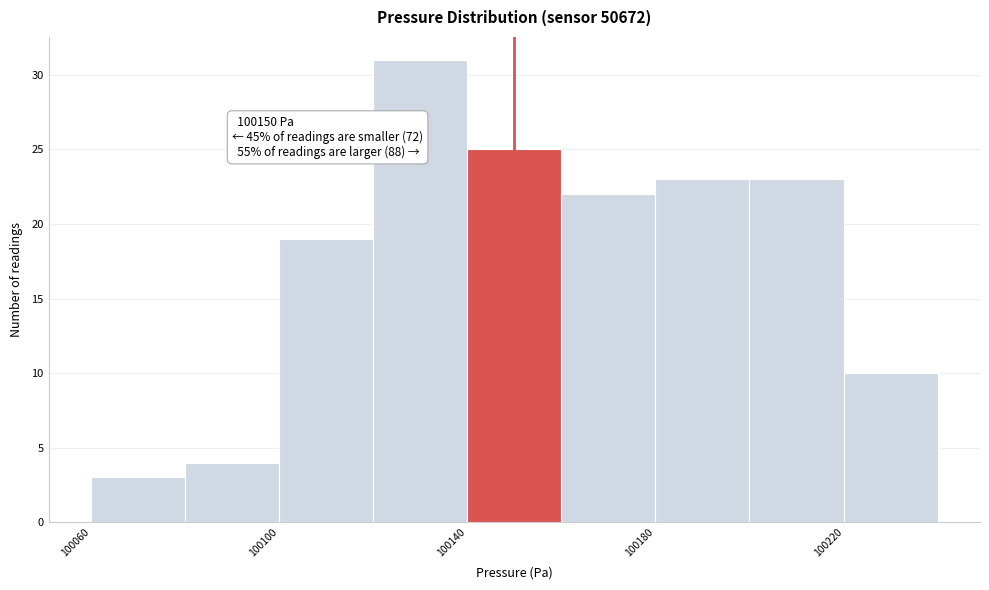

Which range on the x-axis has the tallest bar?

100120 to 100140